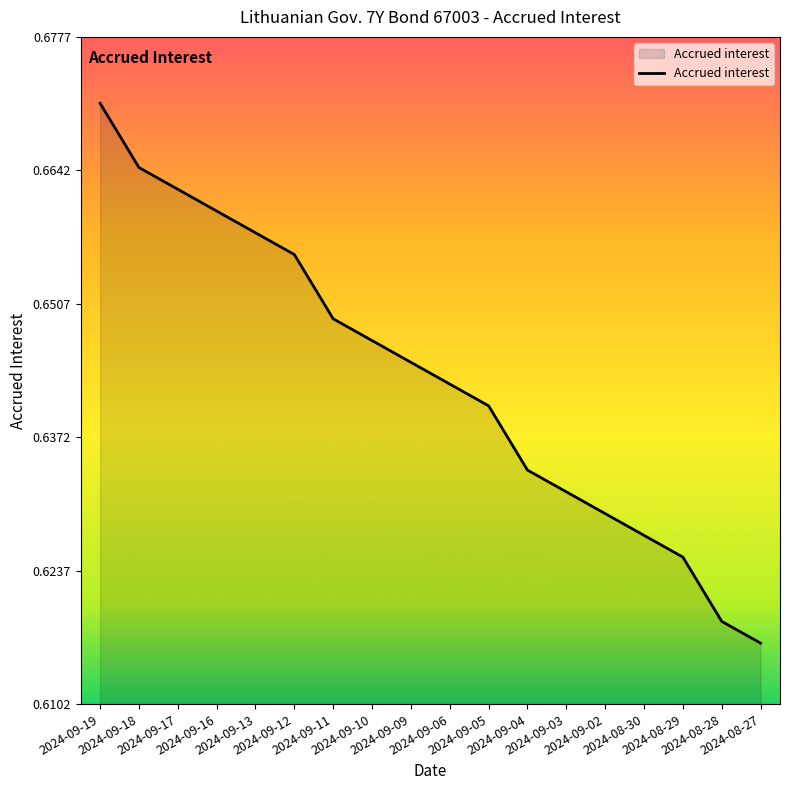

How many lines are shown in the chart?

1